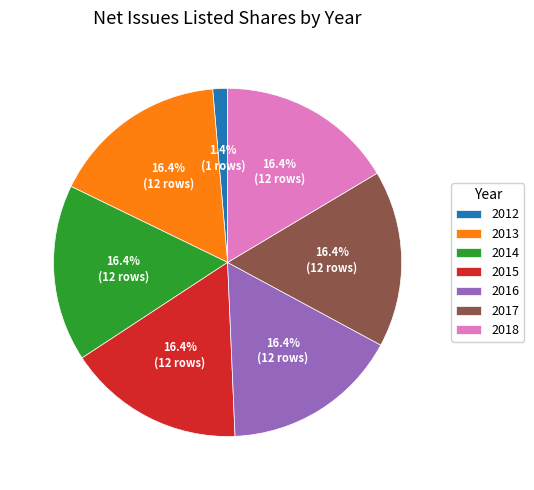

Is there any slice that represents more than half of the pie?

No